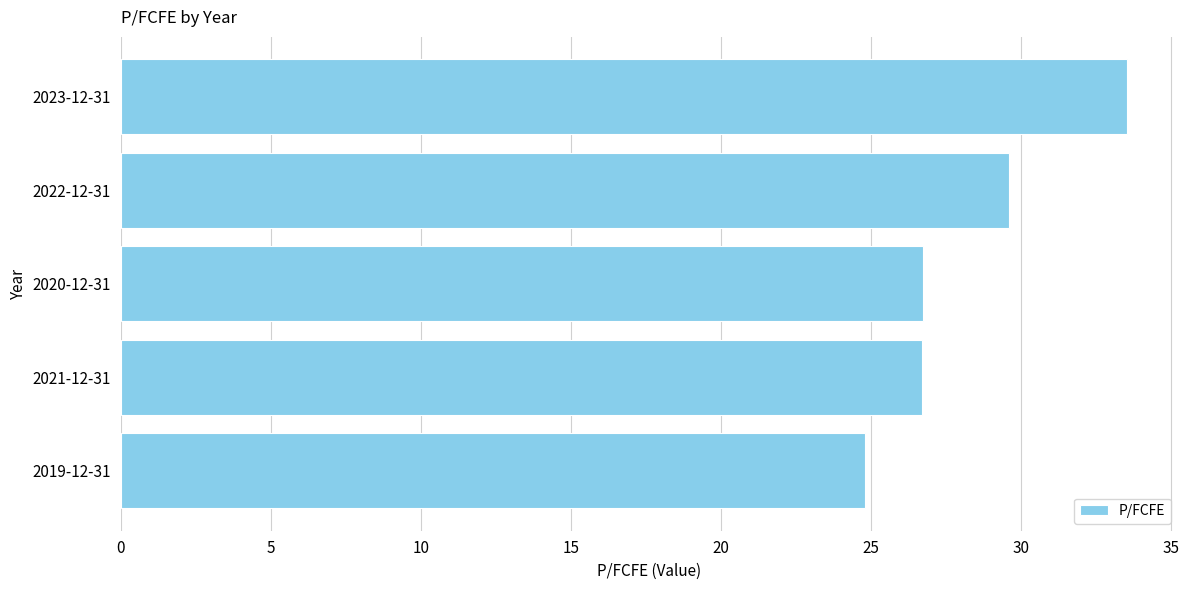

Which label corresponds to the largest value in the chart?

2023-12-31